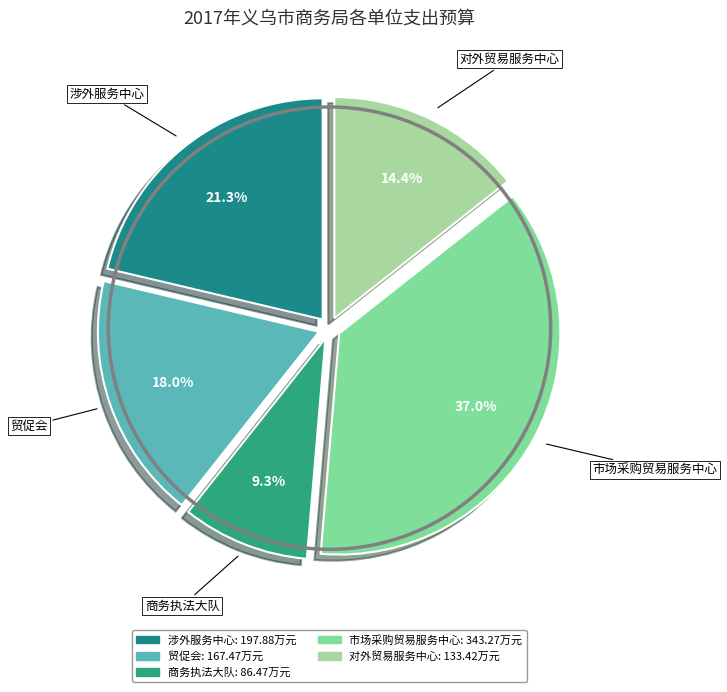

What percentage is the 涉外服务中心 slice, to the nearest percent?

21%